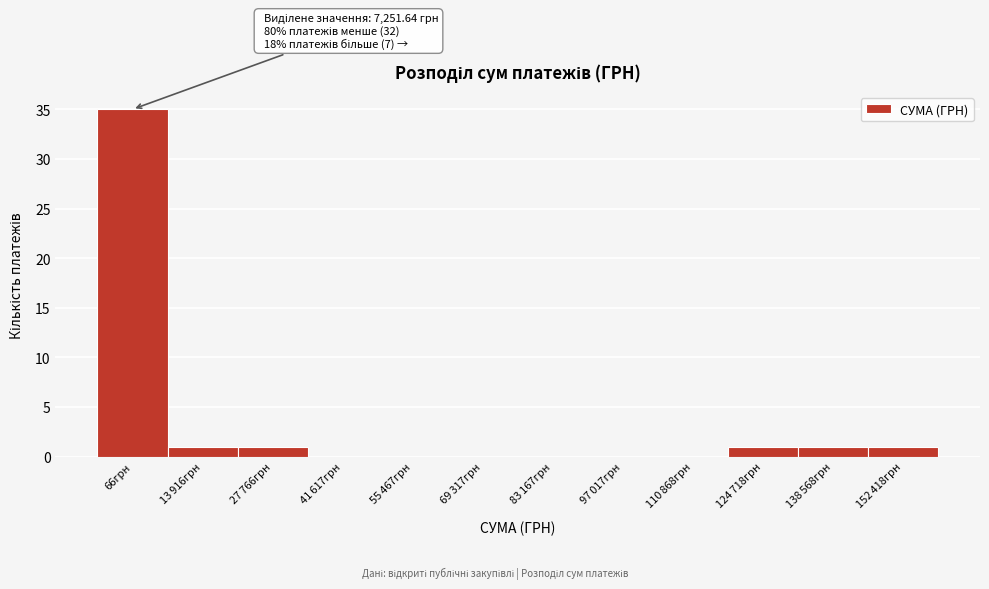

What is the greatest value displayed?

35